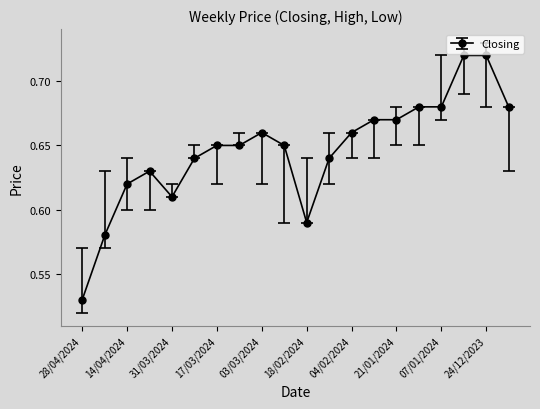

How many values are between 0 and 1?

20